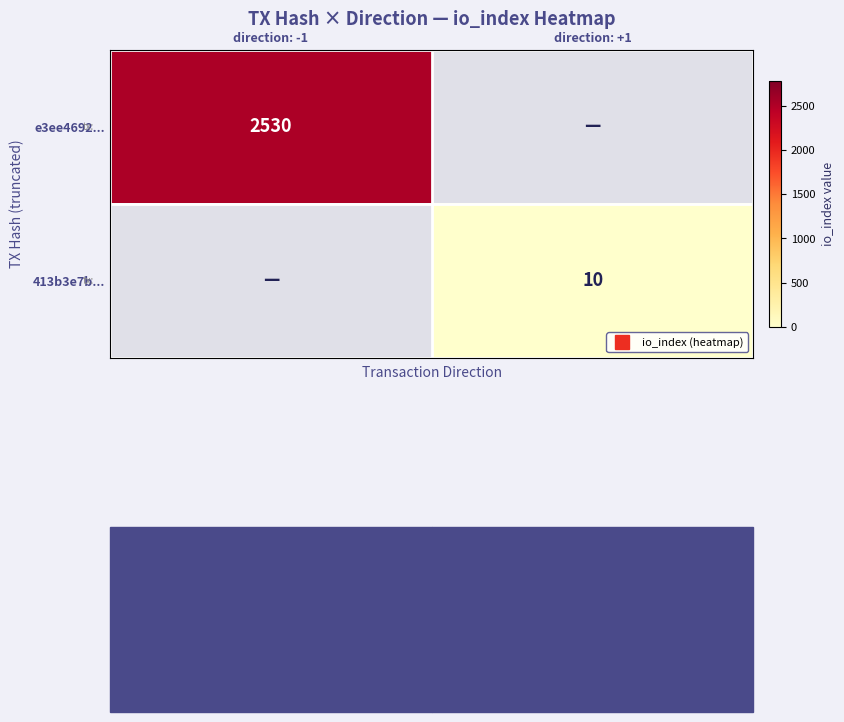

At how many categories does at least one series exceed 223?

1